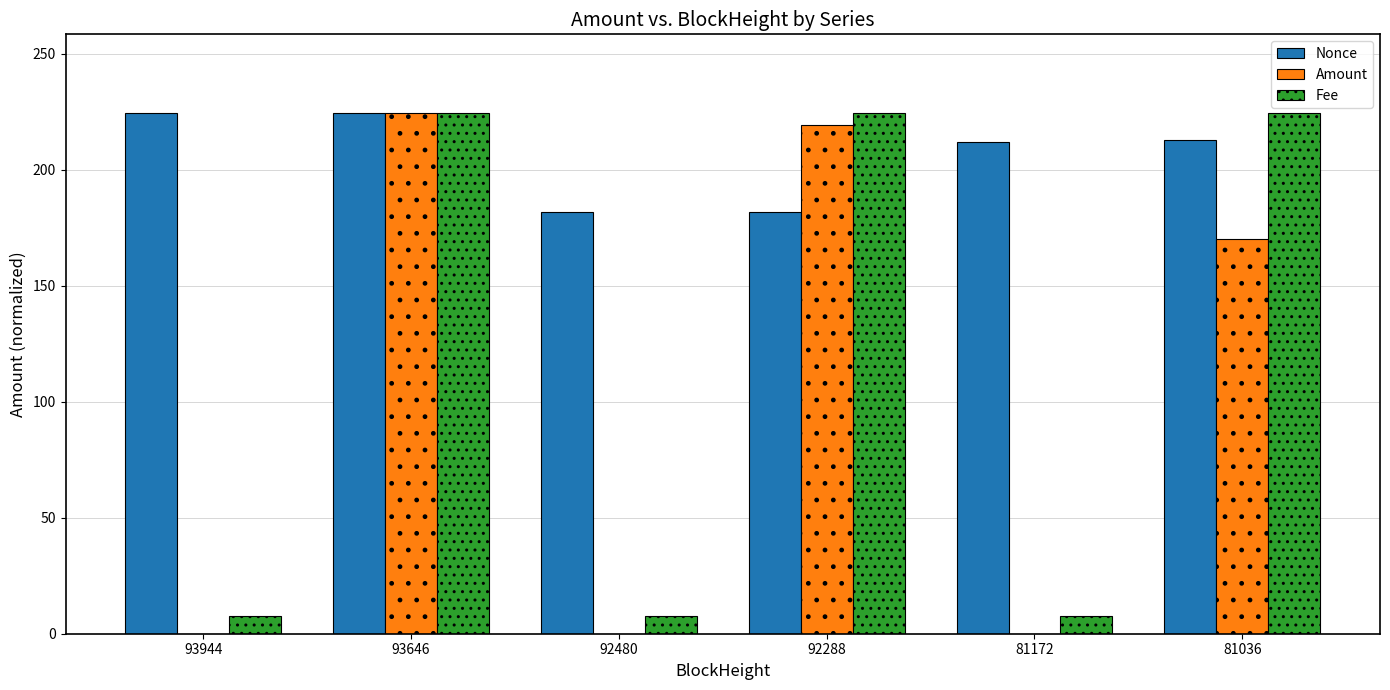

Is the value of Amount at 81172 greater than the value of Nonce at 92480?

No